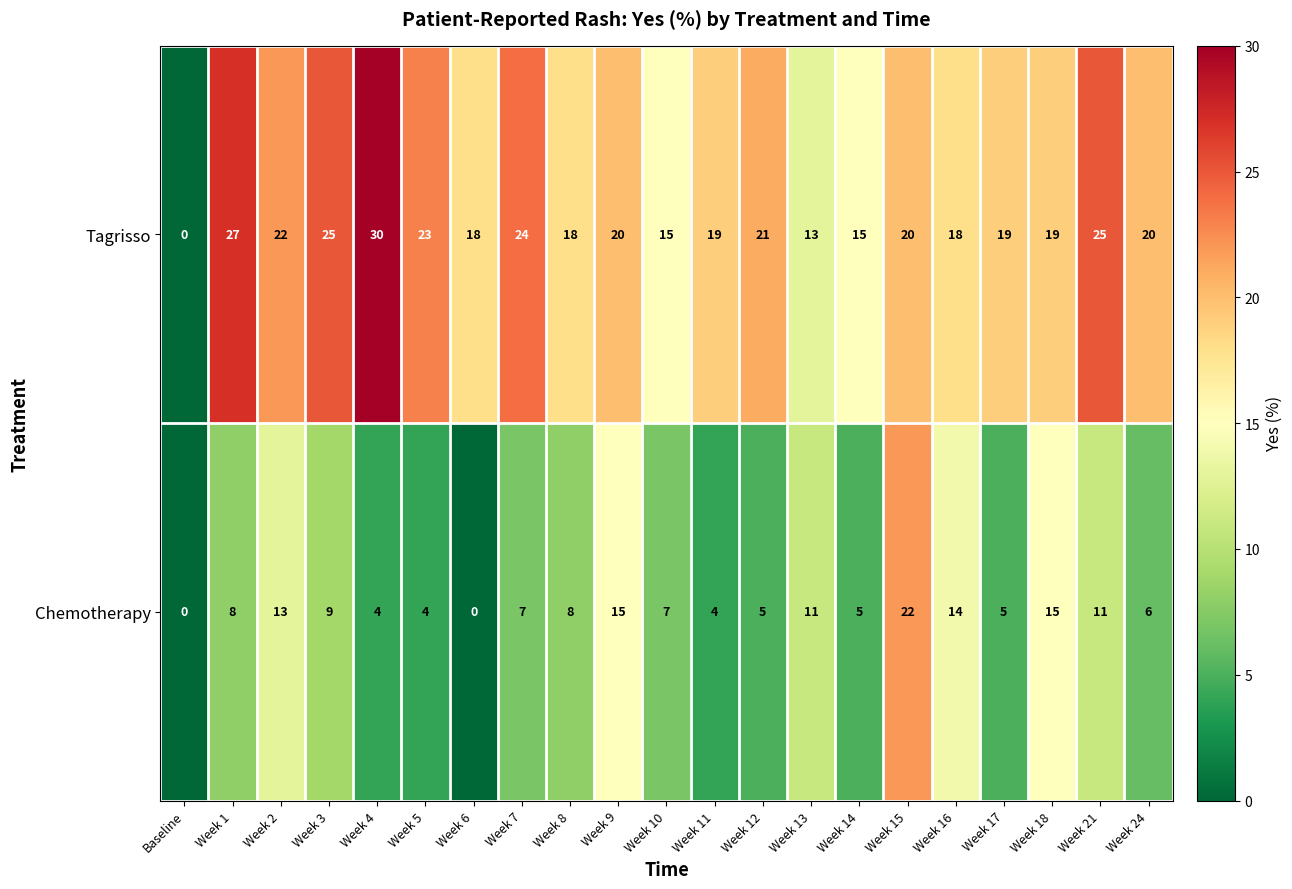

Rank the series at Week 15 from highest to lowest value.

Chemotherapy, Tagrisso